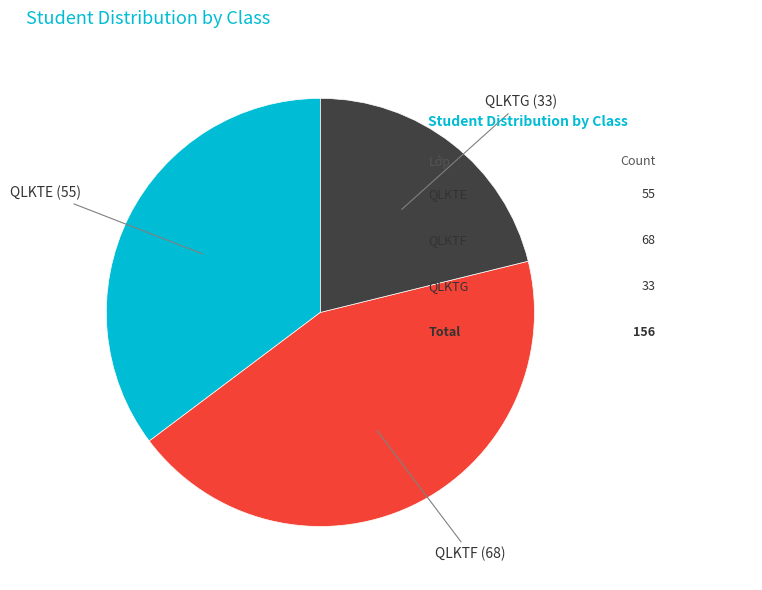

Does any single category account for the majority?

No